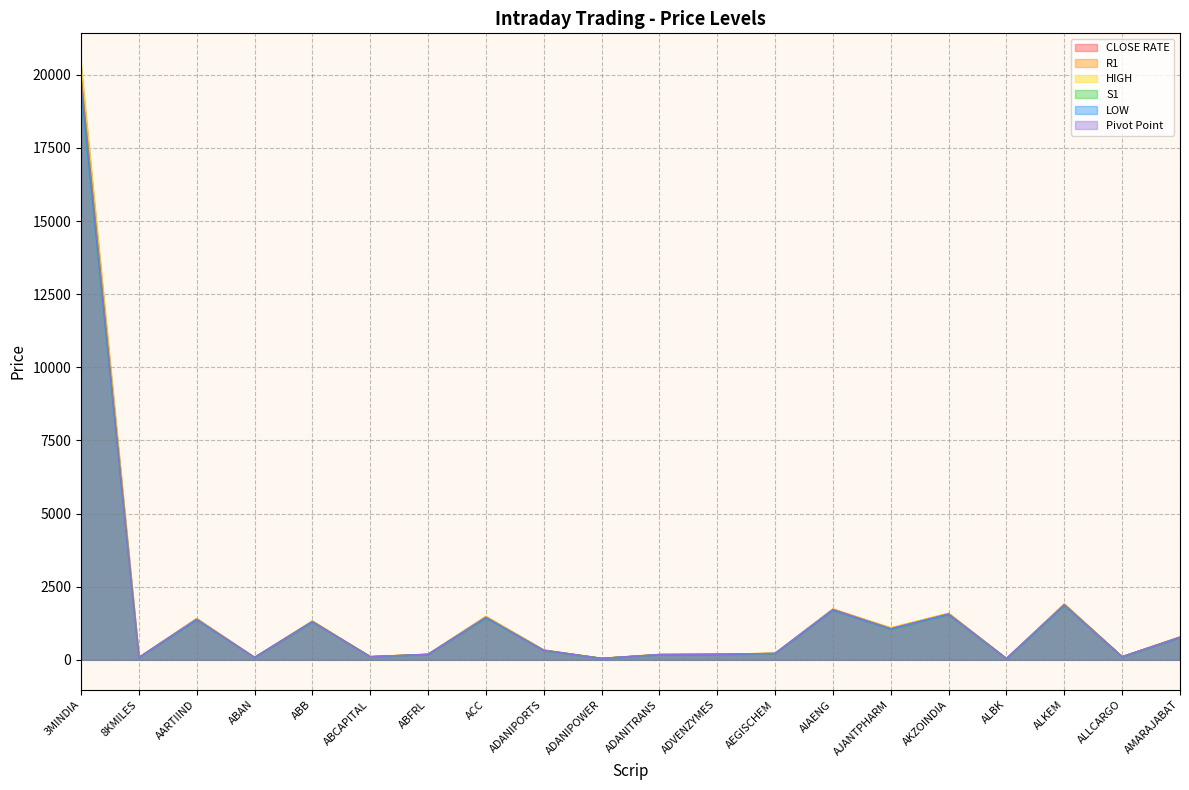

What is the label of the 9th point from the right?

ADVENZYMES